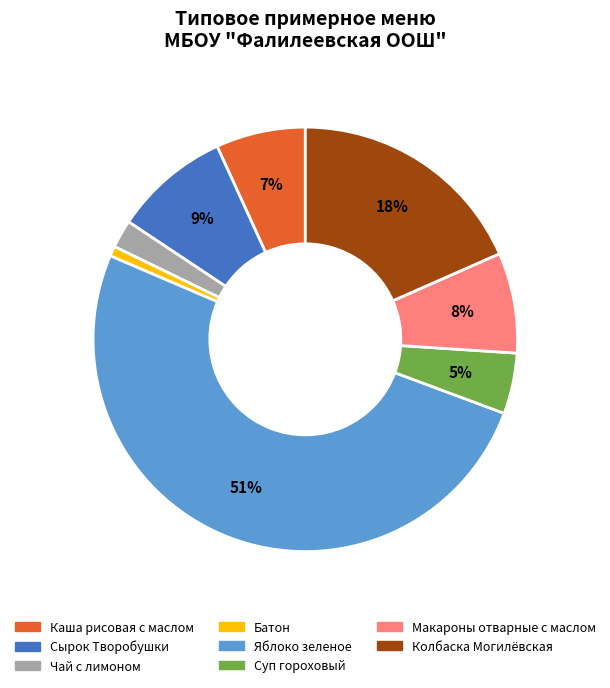

Does Сырок Творобушки account for over 50% of the chart?

No